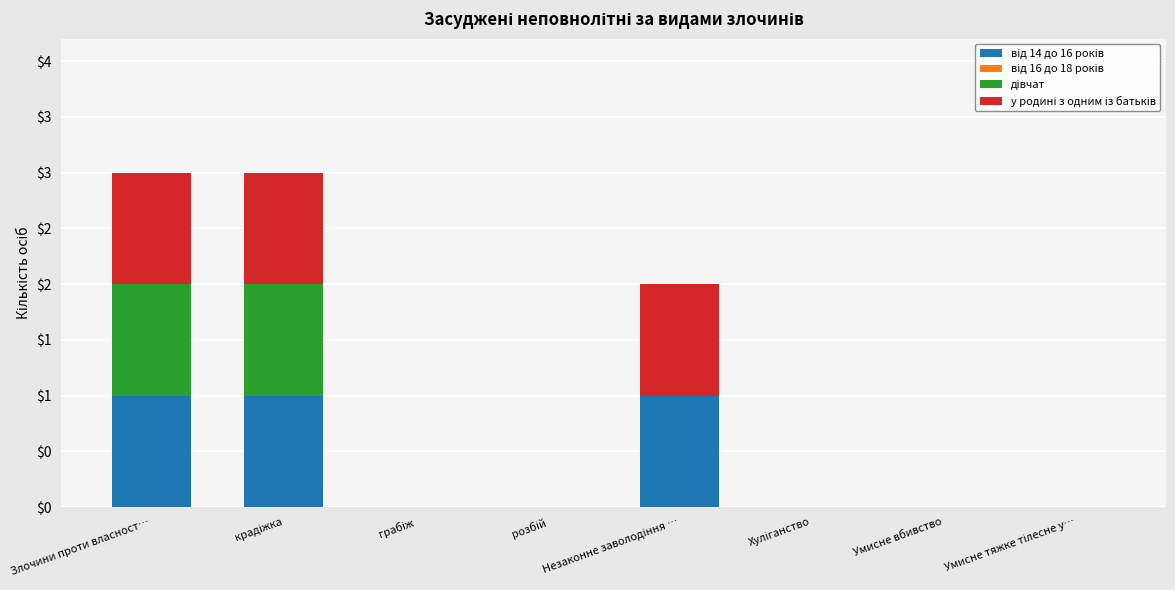

Are the bars grouped side by side (vs. stacked)?

No